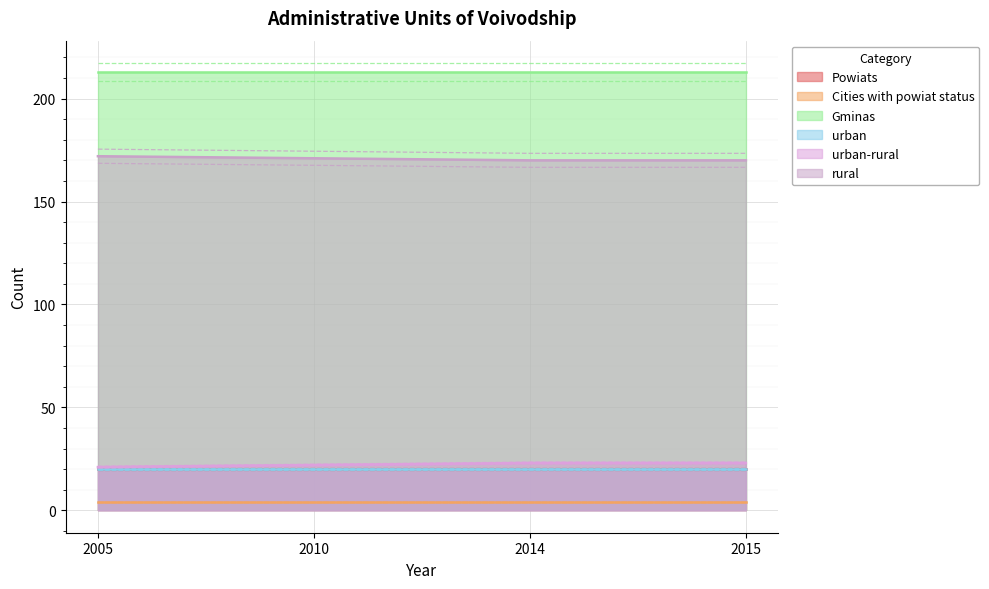

True or false: Powiats and urban intersect in this chart.

False